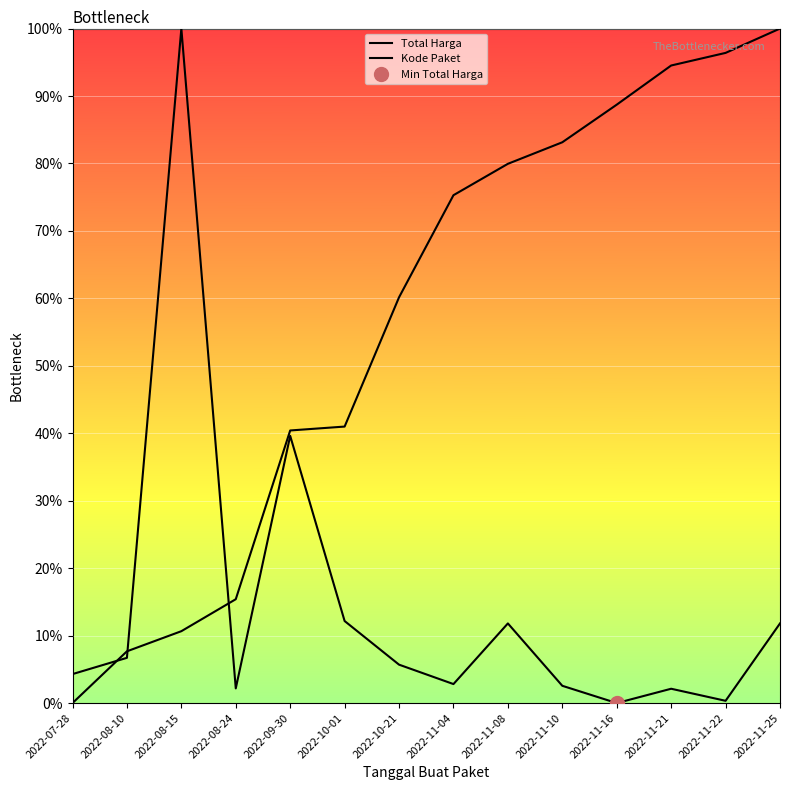

Which series has the widest spread of values?

Total Harga